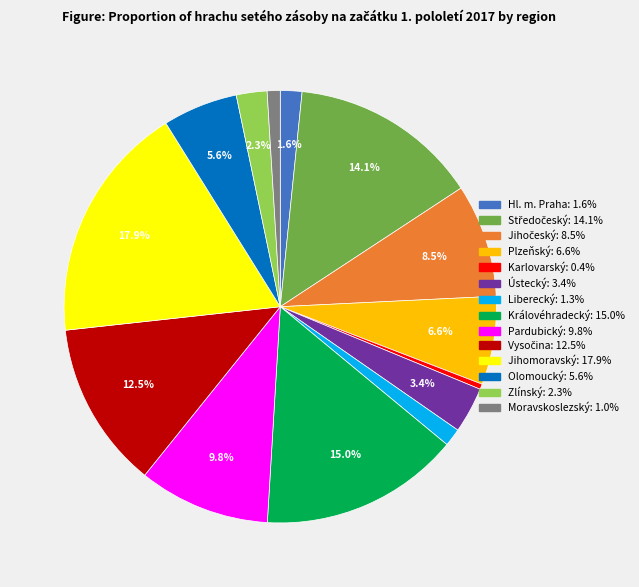

What percentage do Jihomoravský and Olomoucký together represent?

23.5%